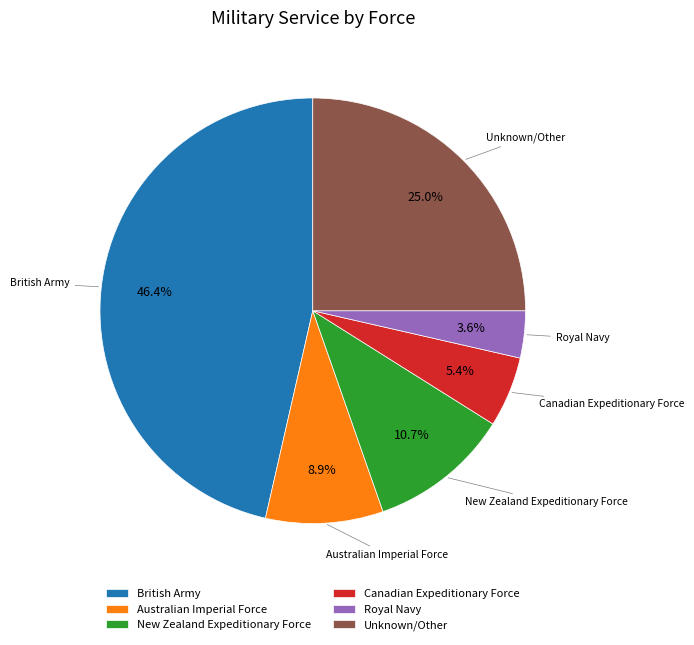

Between Australian Imperial Force and Royal Navy, which is larger?

Australian Imperial Force